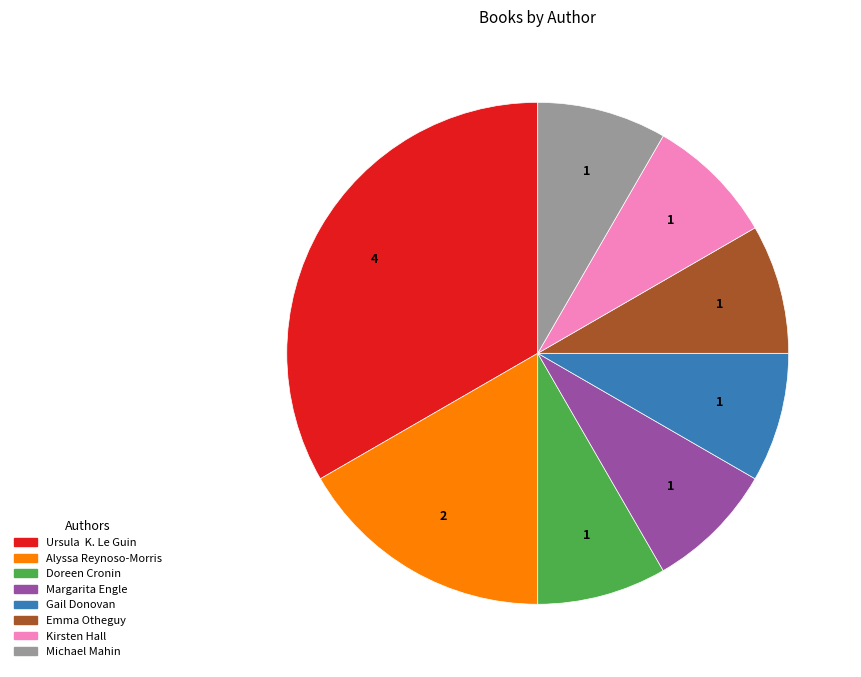

True or false: Kirsten Hall accounts for 8% of the total.

True